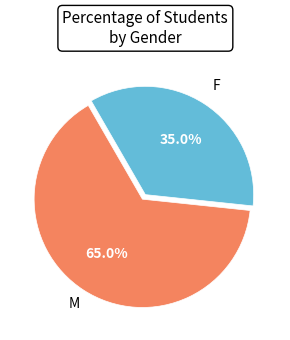

Does any single category account for the majority?

Yes